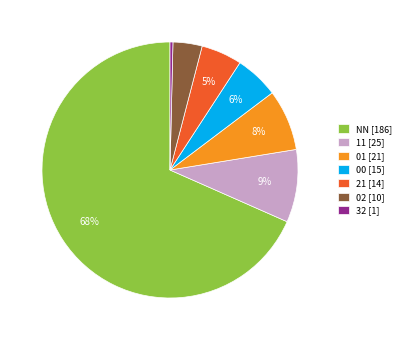

To the nearest percent, what percentage of the pie is 21 [14]?

5%